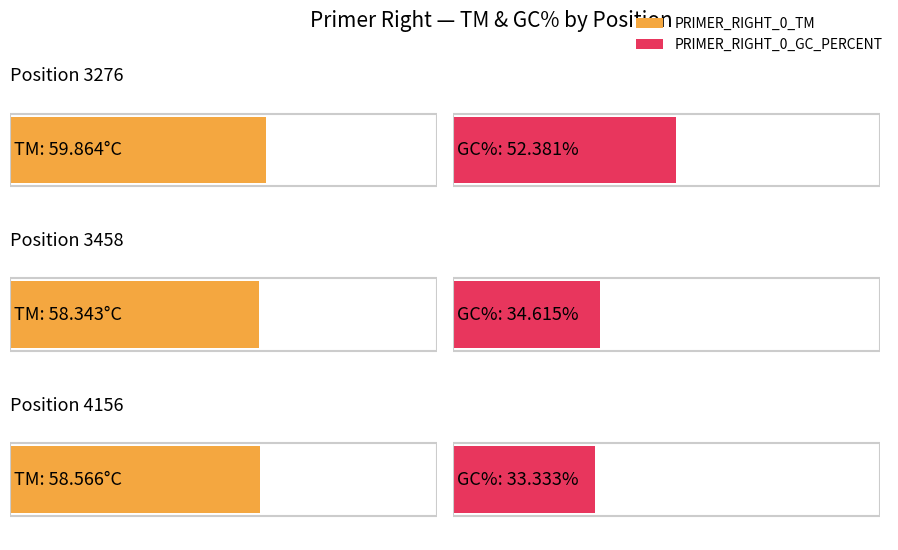

Which series has the largest range (max minus min)?

PRIMER_RIGHT_0_GC_PERCENT